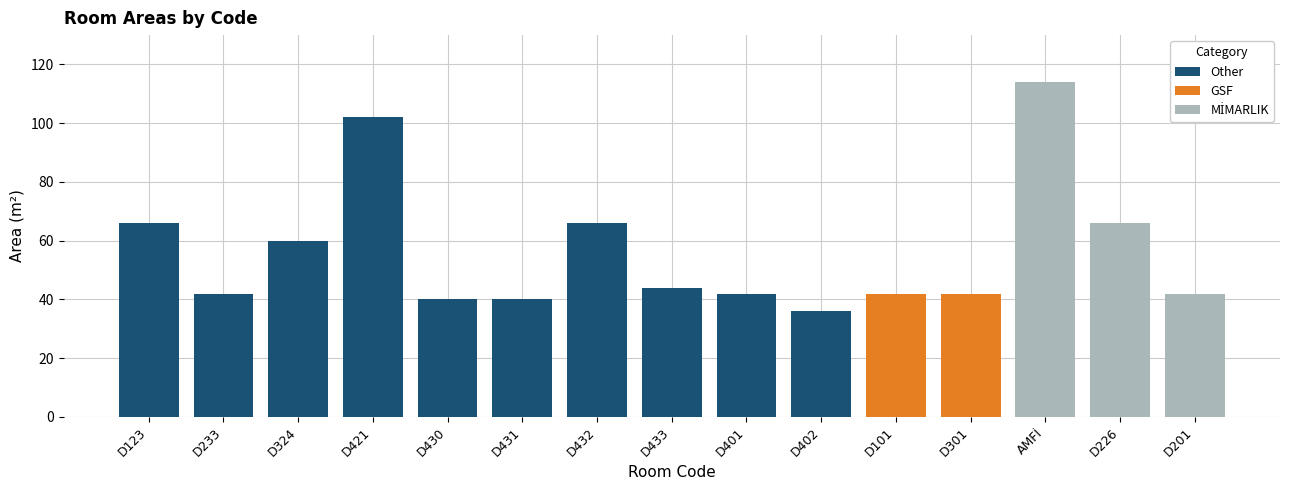

True or false: Other has a value of 66 at D123.

True